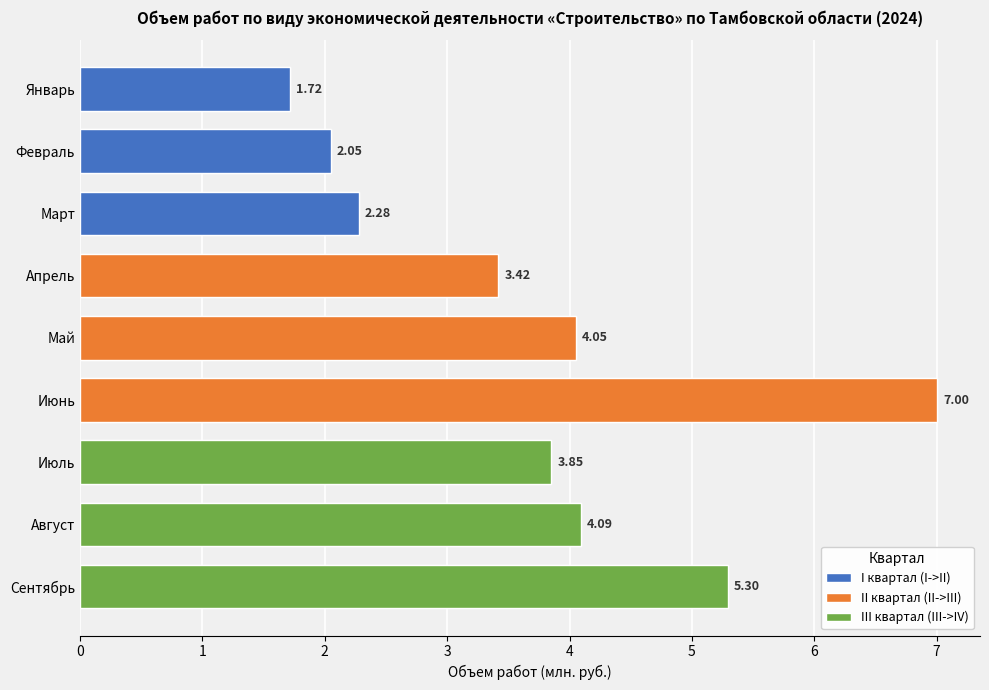

Read the I квартал (I->II) value at Январь.

1.7